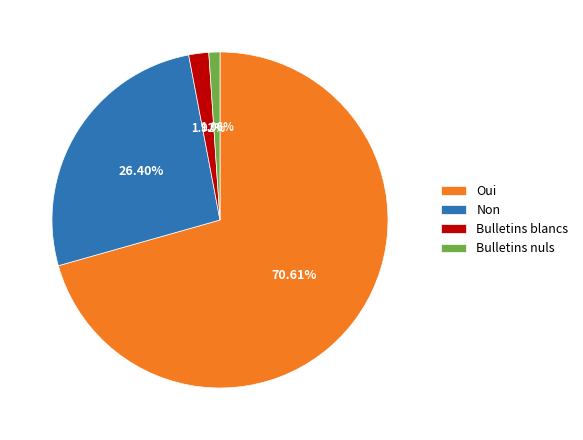

Is it true that Bulletins nuls is 14% of the pie?

False